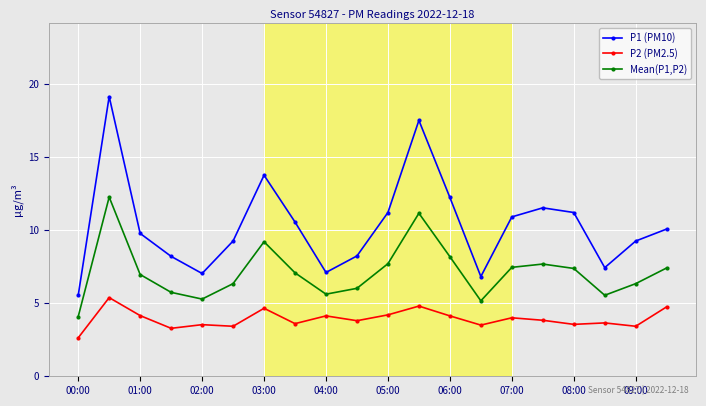

Which series has the widest spread of values?

P1 (PM10)